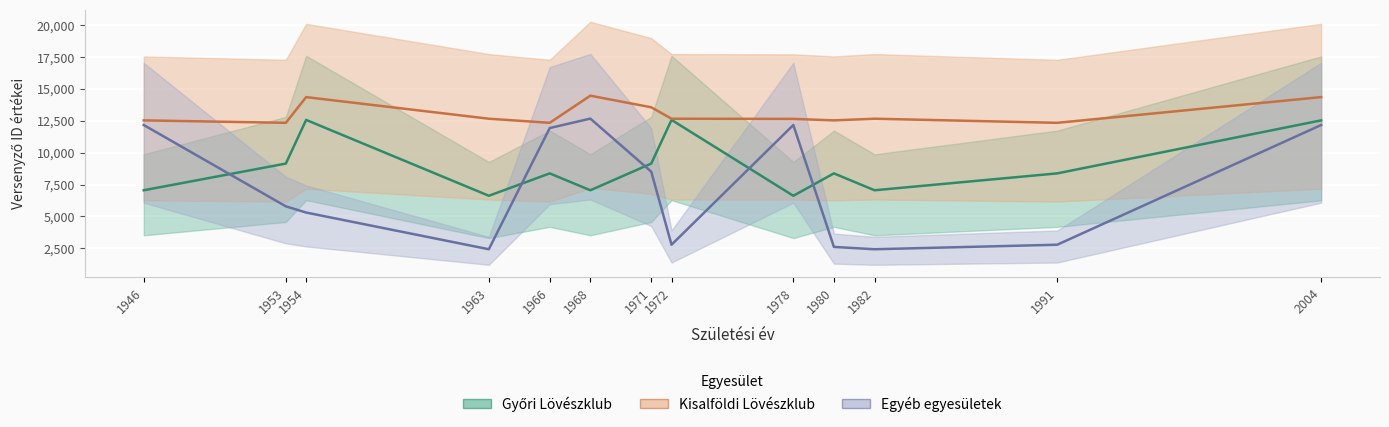

What is the difference between the Egyéb egyesületek values at 1982 and 1966?

9491